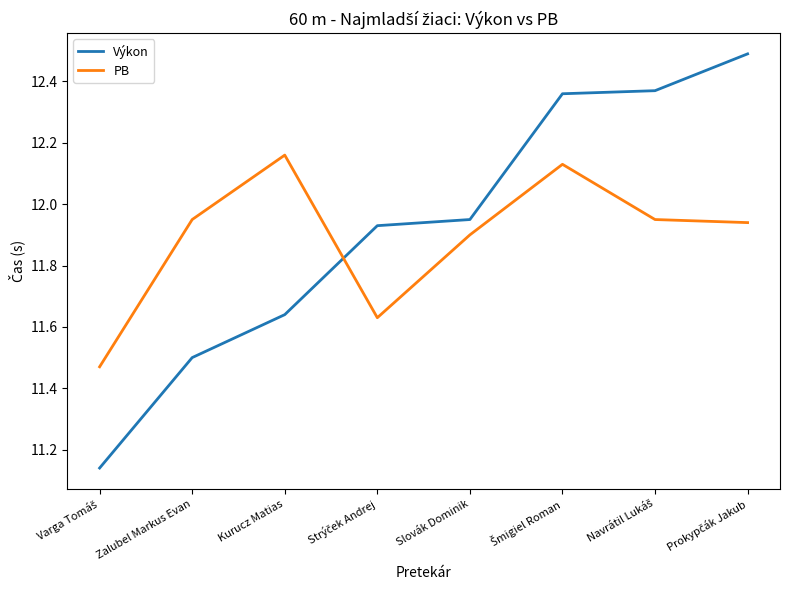

How many lines are shown in the chart?

2